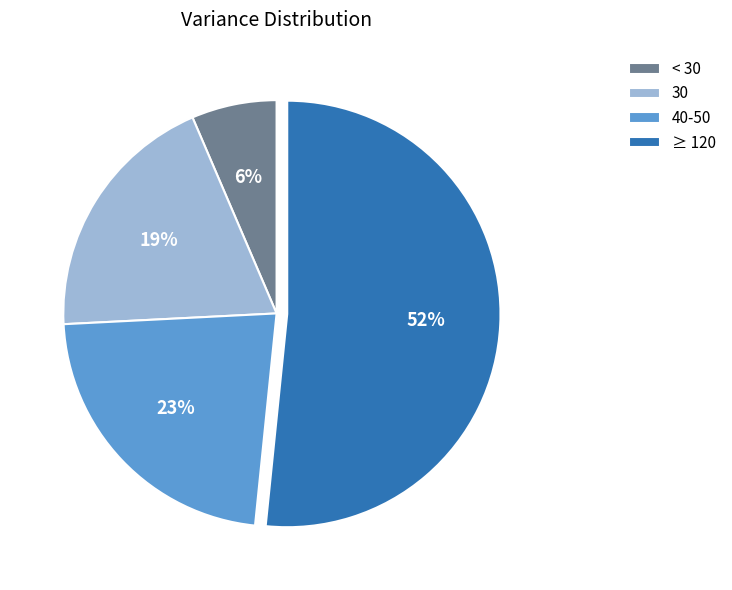

Approximately how many times larger is the value at ≥ 120 compared to 40-50?

2.3